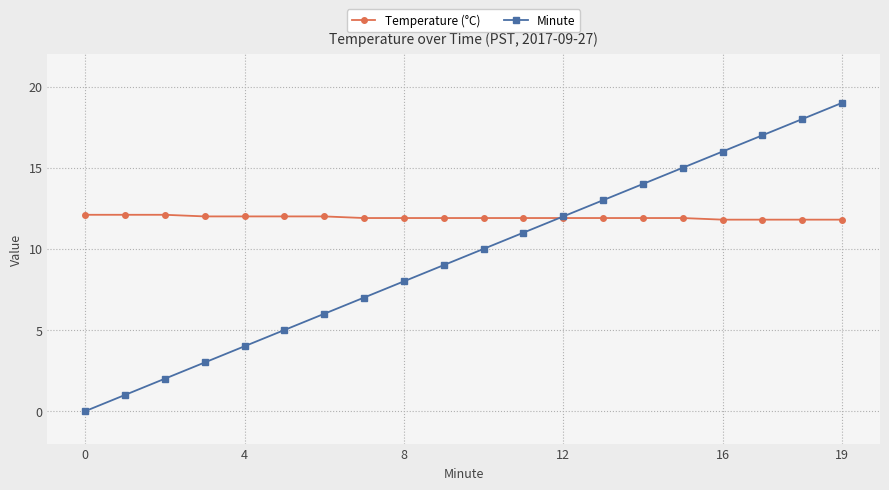

At how many categories does at least one series exceed 1?

20